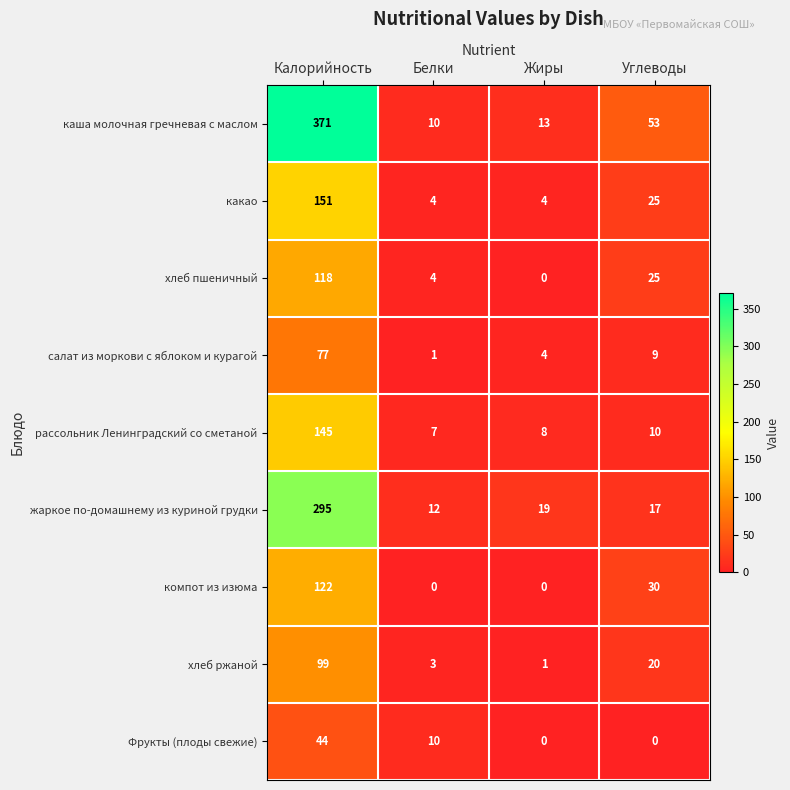

Which series has the largest range (max minus min)?

каша молочная гречневая с маслом